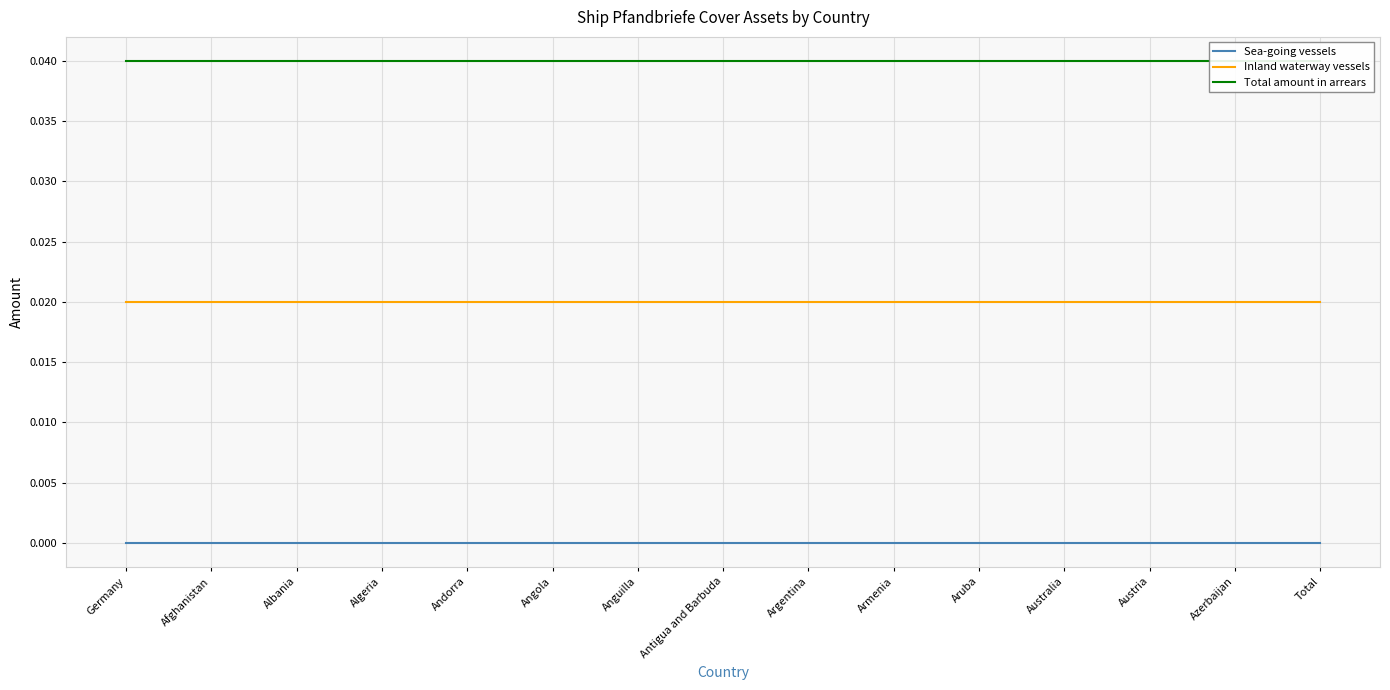

Rank the series by their average value, from lowest to highest.

Sea-going vessels, Inland waterway vessels, Total amount in arrears